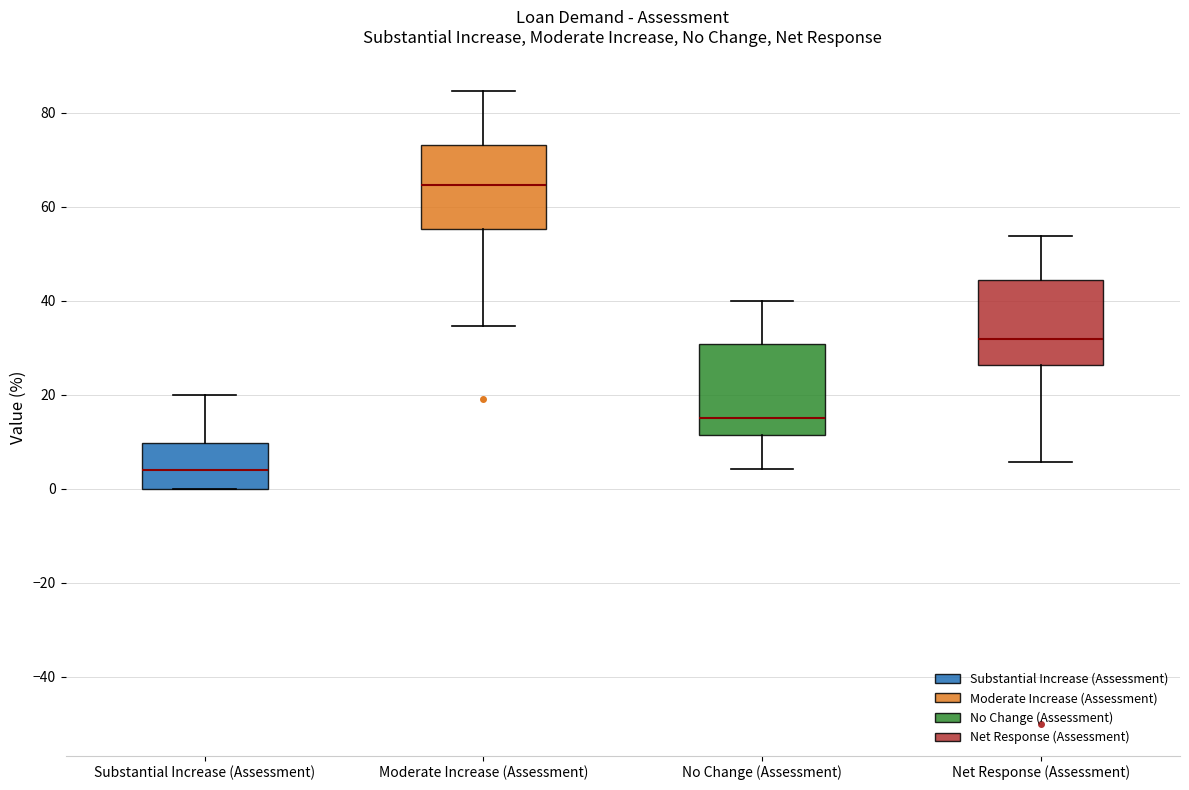

Reading left to right, read every box against the y-axis: the position of its median line, the range the box covers, and the ends of its whiskers. The values are not printed on the chart, so give them approximately, as read against the axis.

Substantial Increase (Assessment): median 4, box 0 to 10, whiskers 0 to 20
Moderate Increase (Assessment): median 64, box 56 to 74, whiskers 34 to 84
No Change (Assessment): median 16, box 12 to 30, whiskers 4 to 40
Net Response (Assessment): median 32, box 26 to 44, whiskers 6 to 54